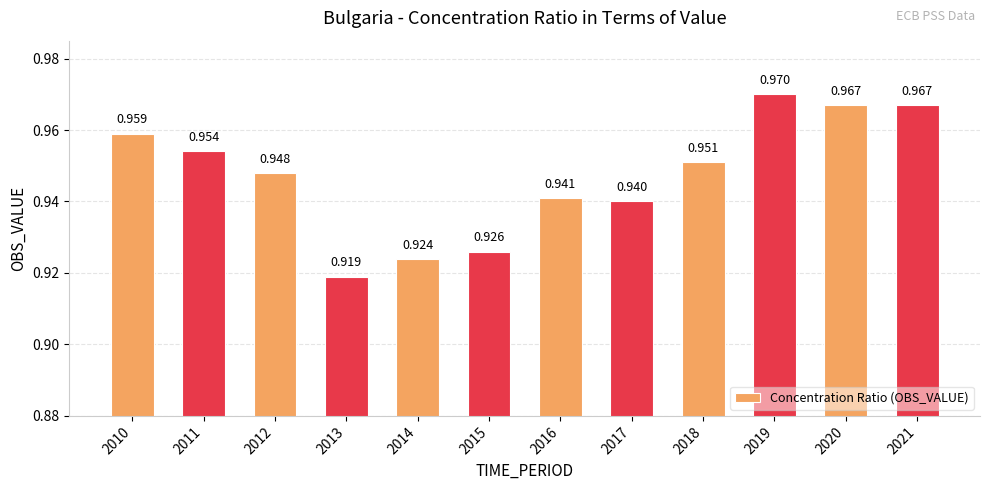

True or false: the data shows 0.4 at 2010.

False